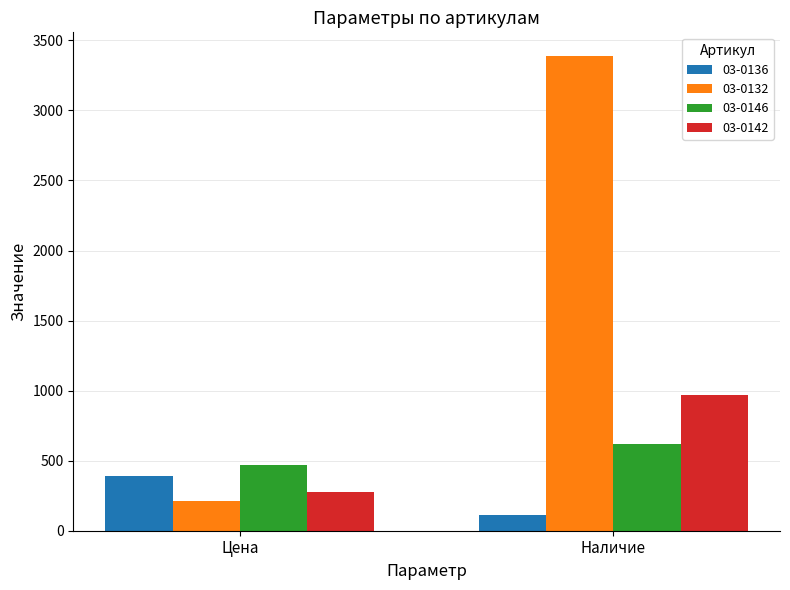

Reading right to left, list all the values displayed in this chart.

03-0136: 112.0	390.4
03-0132: 3388.0	210.6
03-0146: 617.0	470.7
03-0142: 968.0	273.1